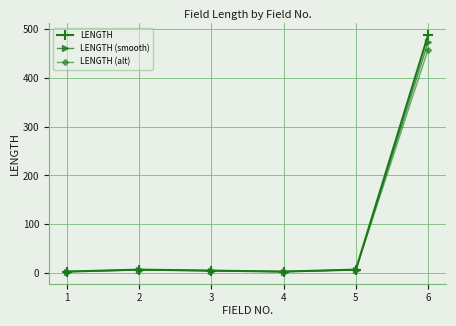

Which series has the widest spread of values?

LENGTH